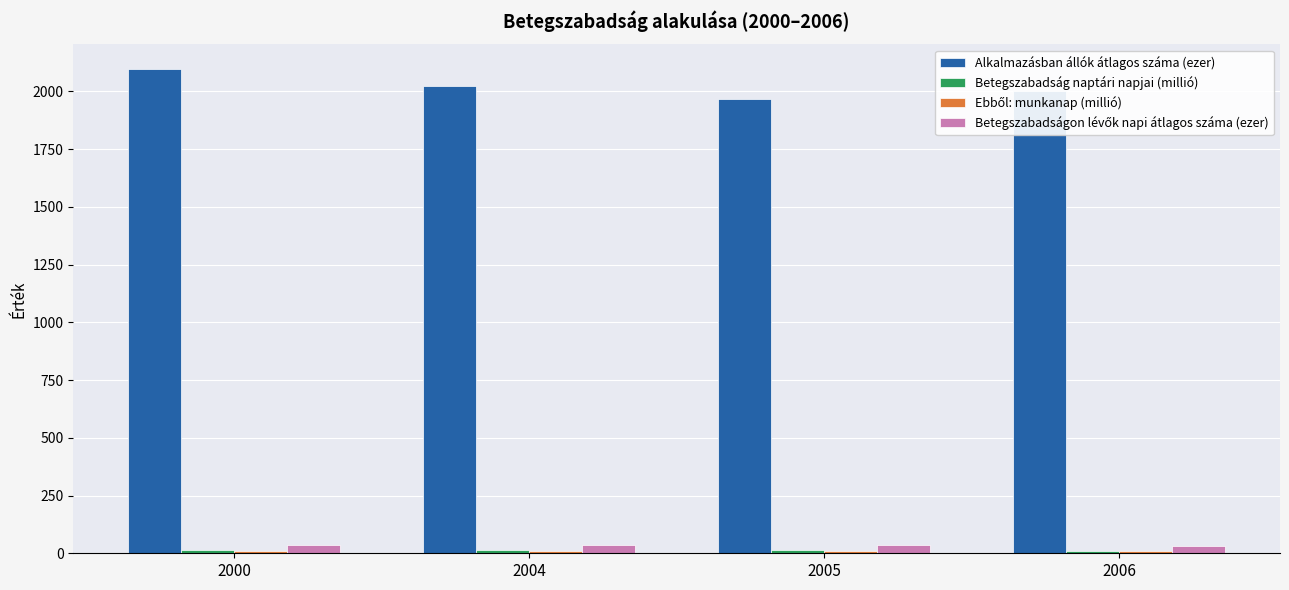

What is the spread (max minus min) of values at 2004?

2012.4